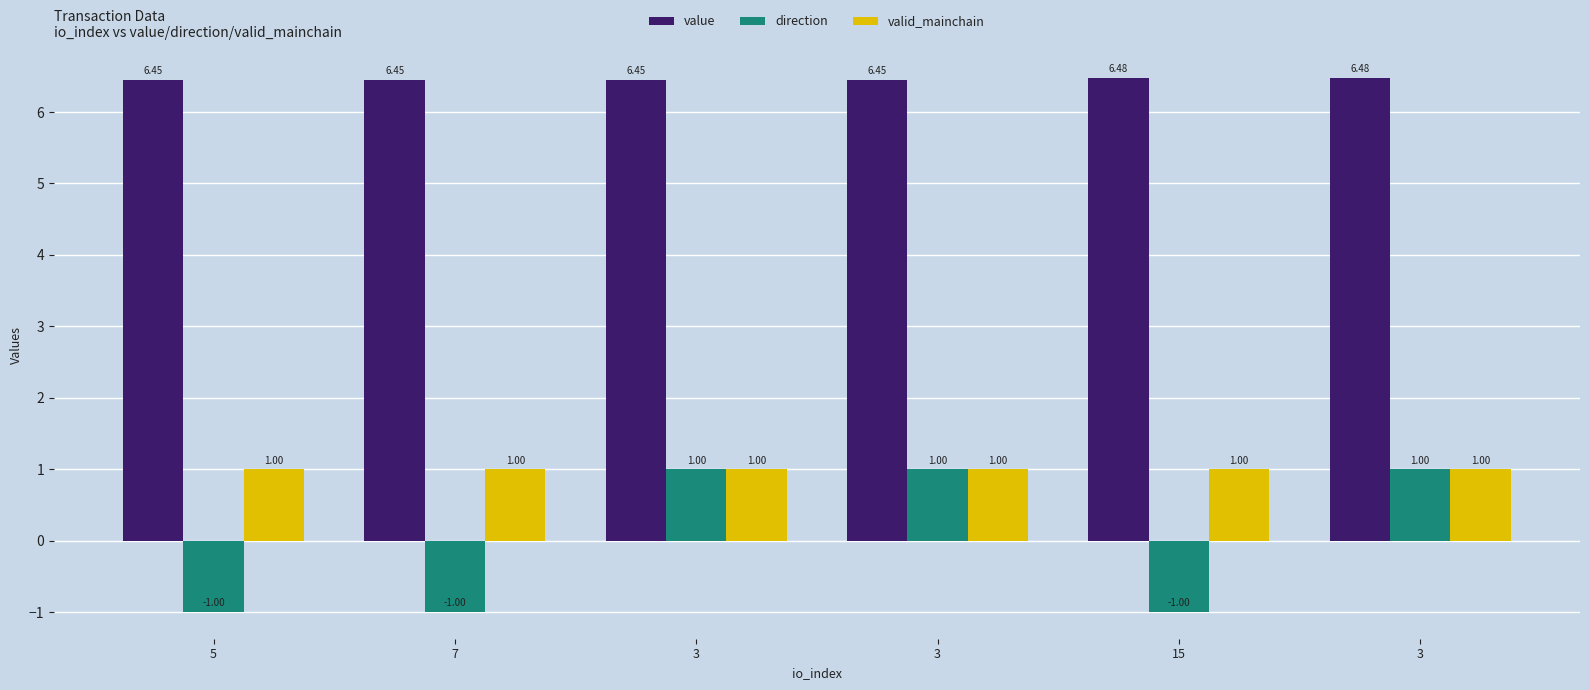

What value does the value series have at 3?

6.5